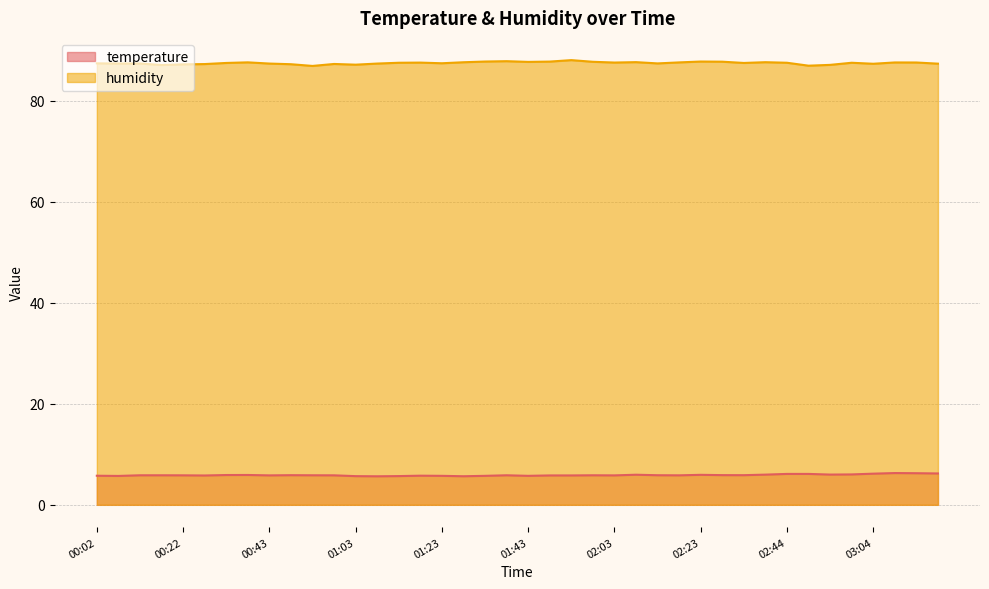

Does the chart have visible grid lines?

Yes